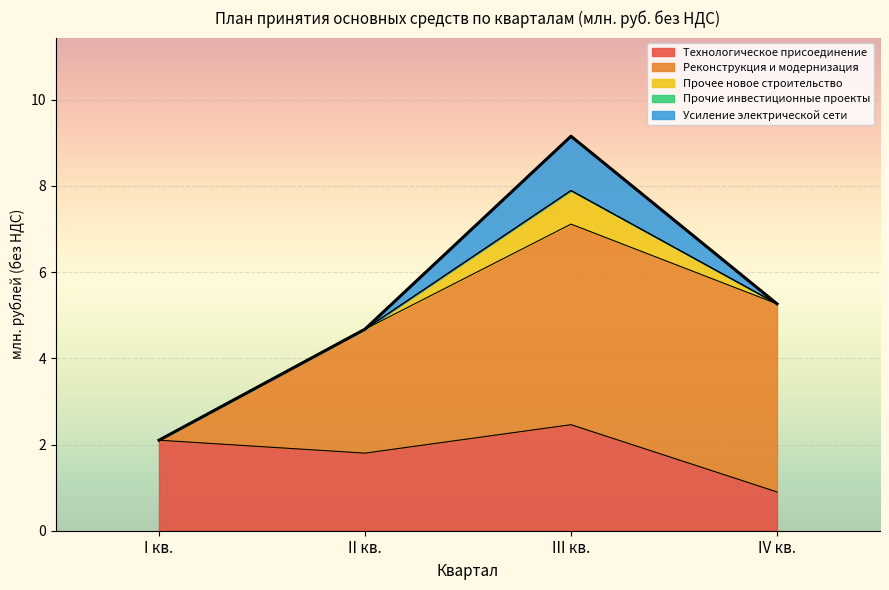

List the labels in order of Реконструкция и модернизация value, largest first.

III кв., IV кв., II кв., I кв.